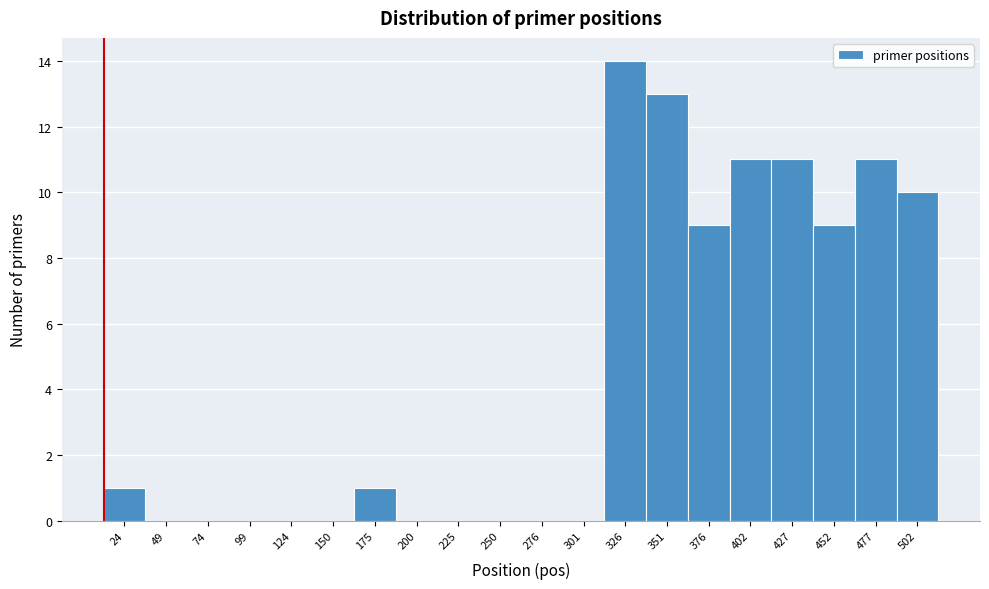

Reading left to right, what are all the values shown in this chart?

24=1	49=0	74=0	99=0	124=0	150=0	175=1	200=0	225=0	250=0	276=0	301=0	326=14	351=13	376=9	402=11	427=11	452=9	477=11	502=10